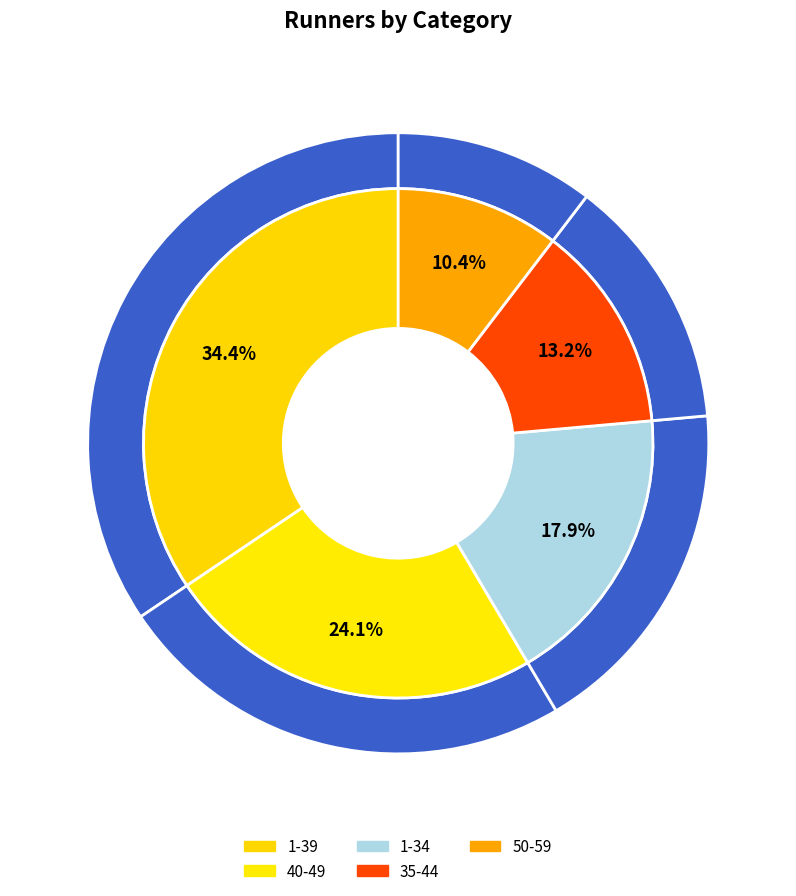

Is it true that 1-39 is 34% of the pie?

True